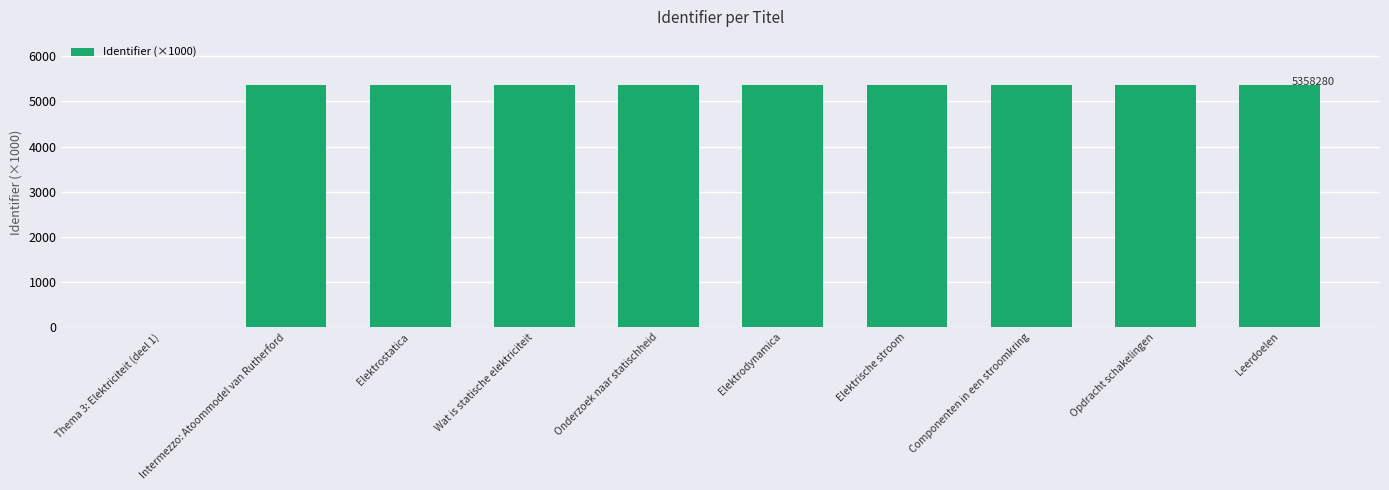

What is the greatest value displayed?

5358.3